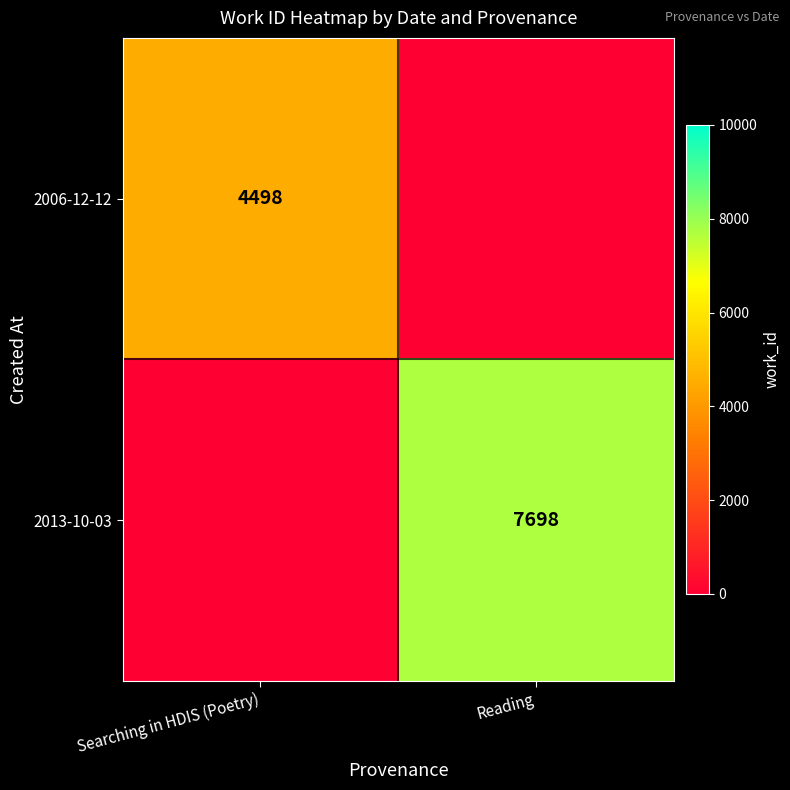

Rank the categories by 2006-12-12 value from highest to lowest.

Searching in HDIS (Poetry), Reading